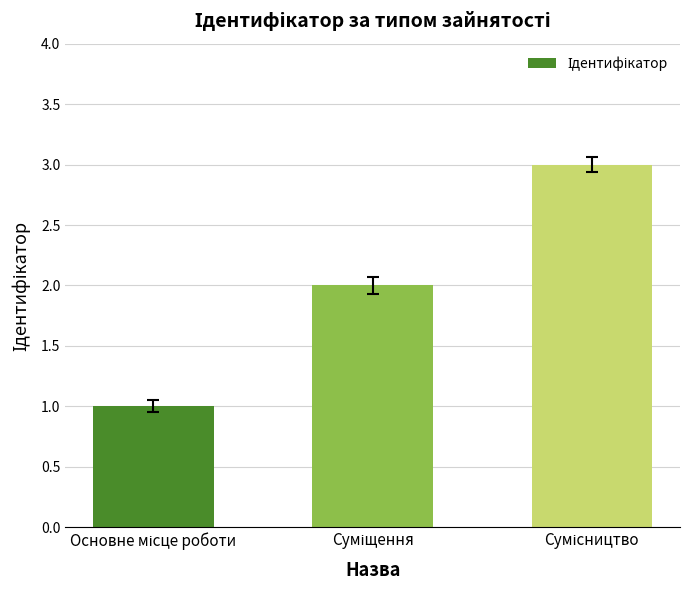

What is the greatest value displayed?

3